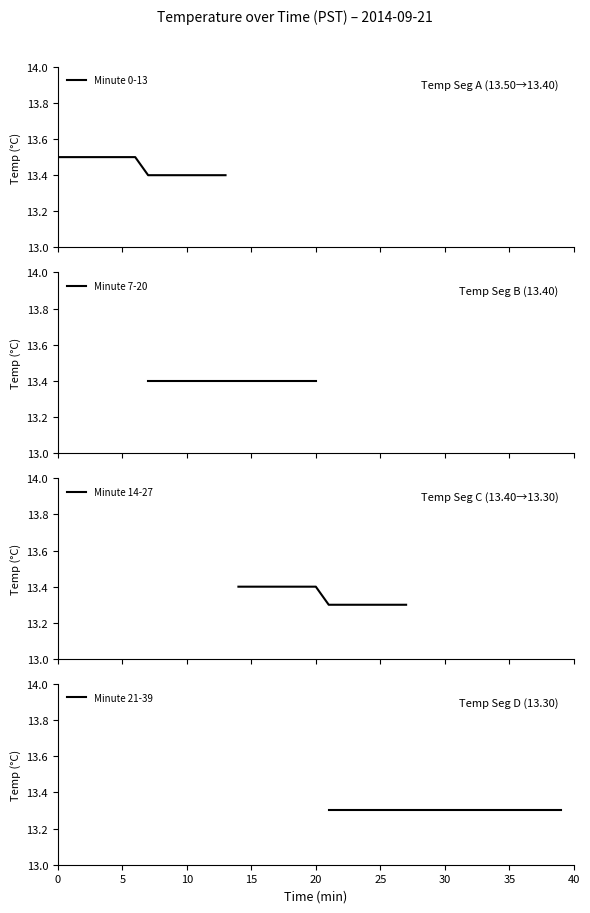

Does the chart display data point markers on the line(s)?

No